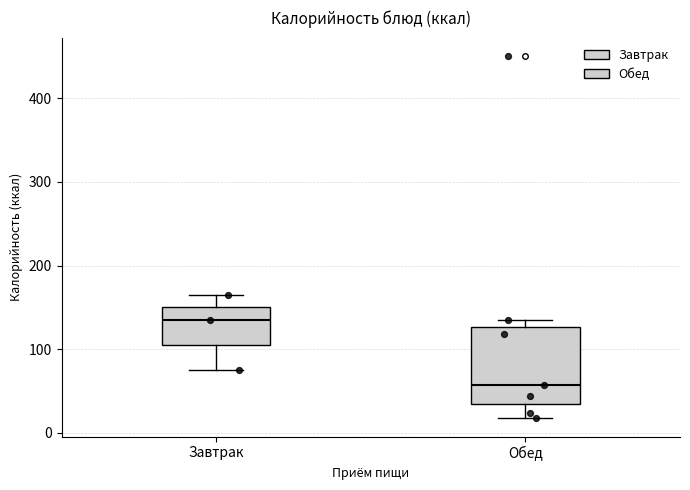

Where does the lower whisker of the box for Завтрак end on the y-axis? The values are not printed on the chart, so give them approximately, as read against the axis.

80